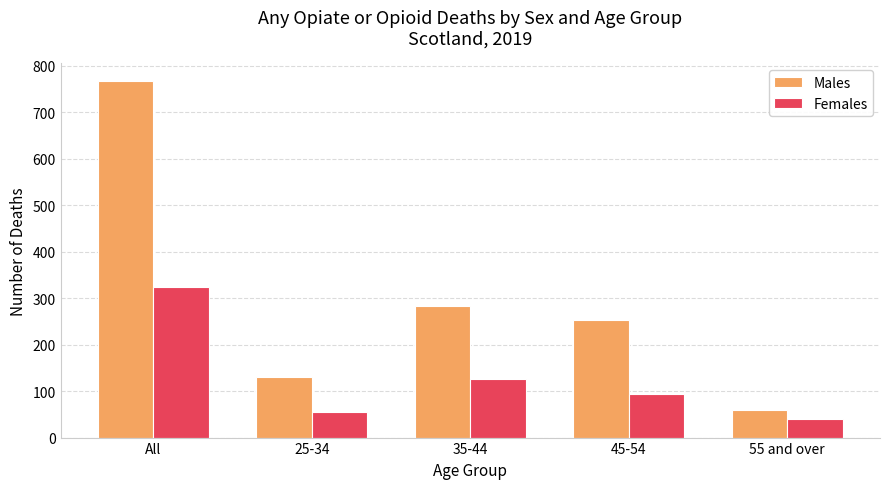

What value does the Males series have at 45-54?

253